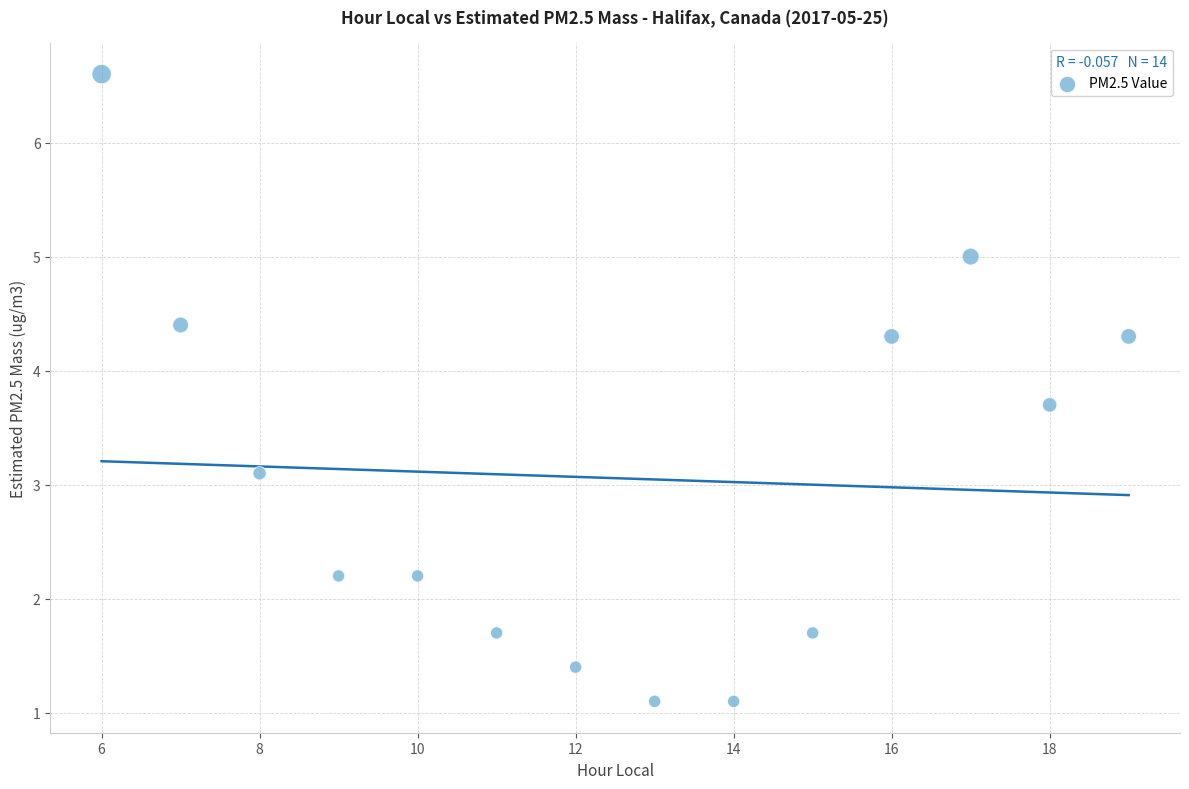

What is the range of X values (max minus min)?

13.0